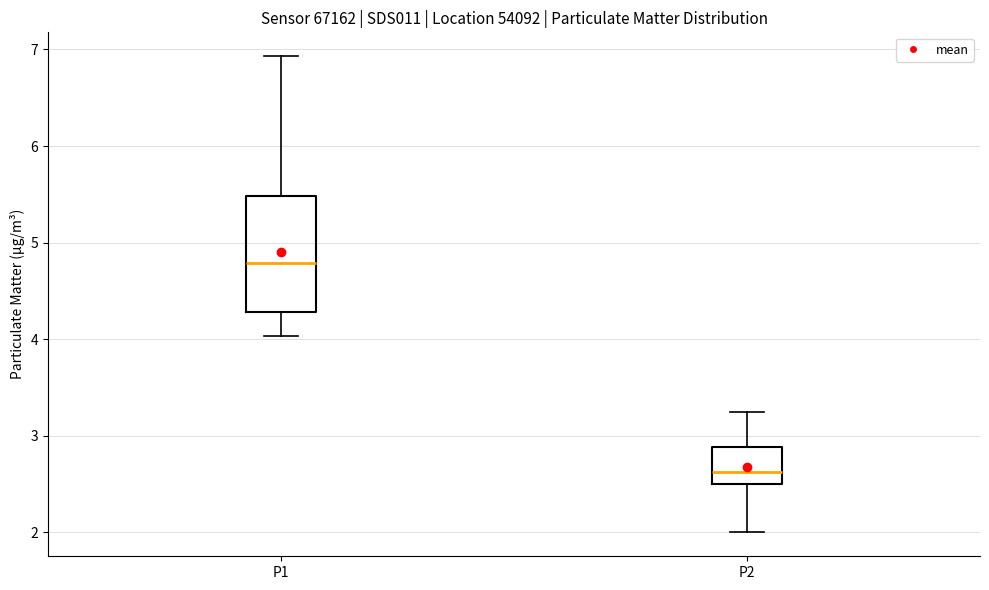

Where does the median line of the box for P1 sit on the y-axis? The values are not printed on the chart, so give them approximately, as read against the axis.

4.8